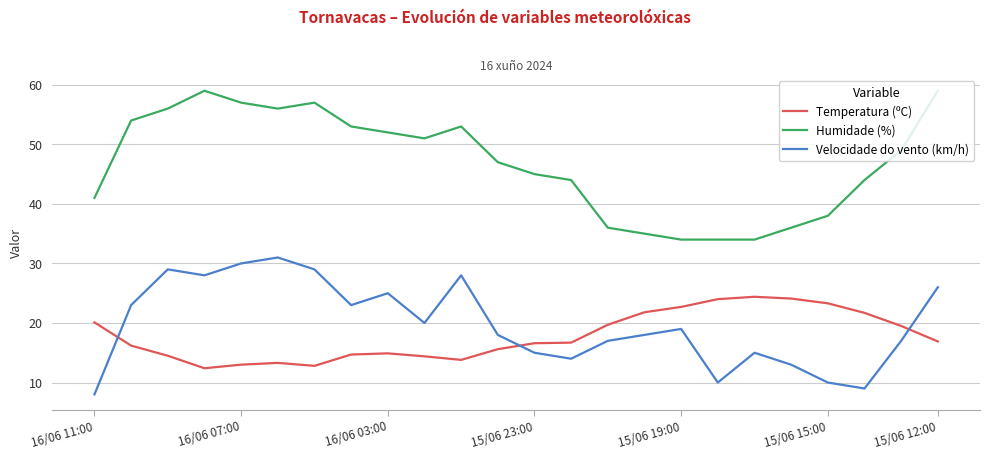

What are all the series names shown in the legend?

Temperatura (ºC), Humidade (%), Velocidade do vento (km/h)